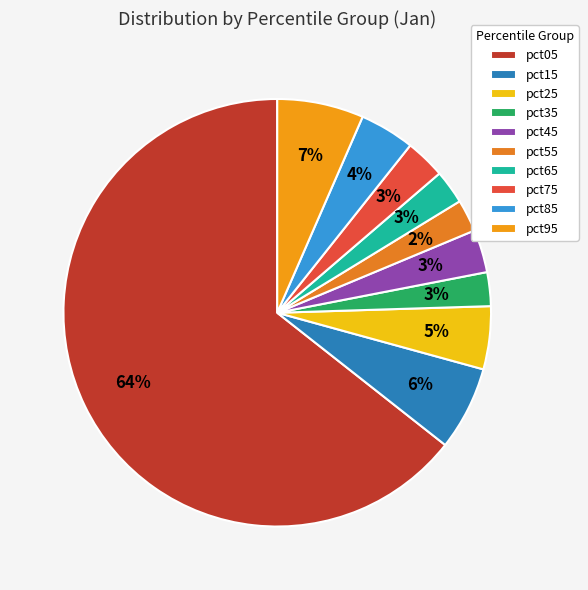

What is the largest slice in the pie chart?

pct05